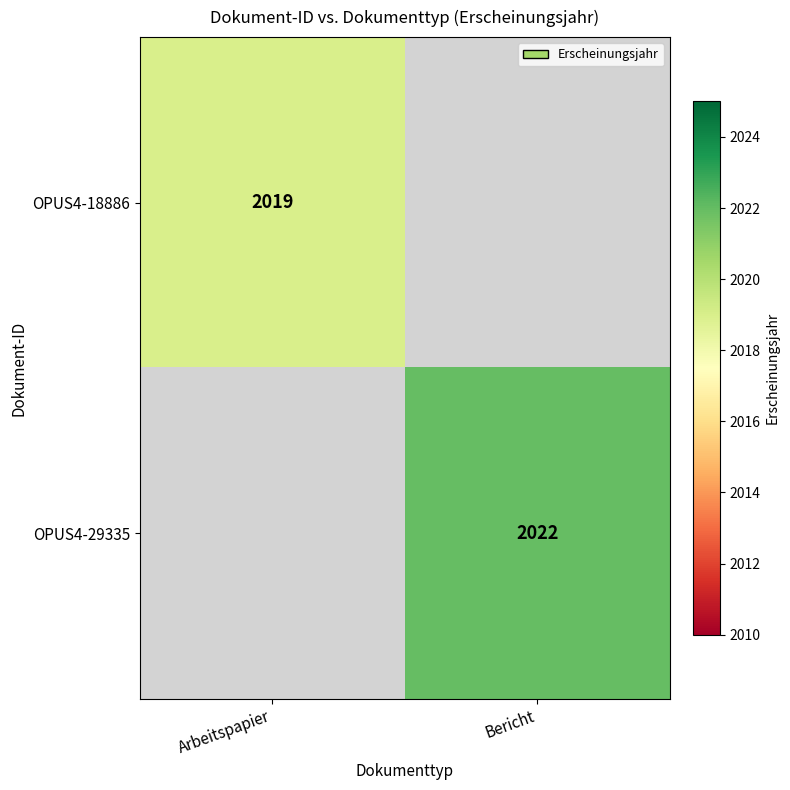

The OPUS4-18886 series shows 1153 at Arbeitspapier. True or false?

False